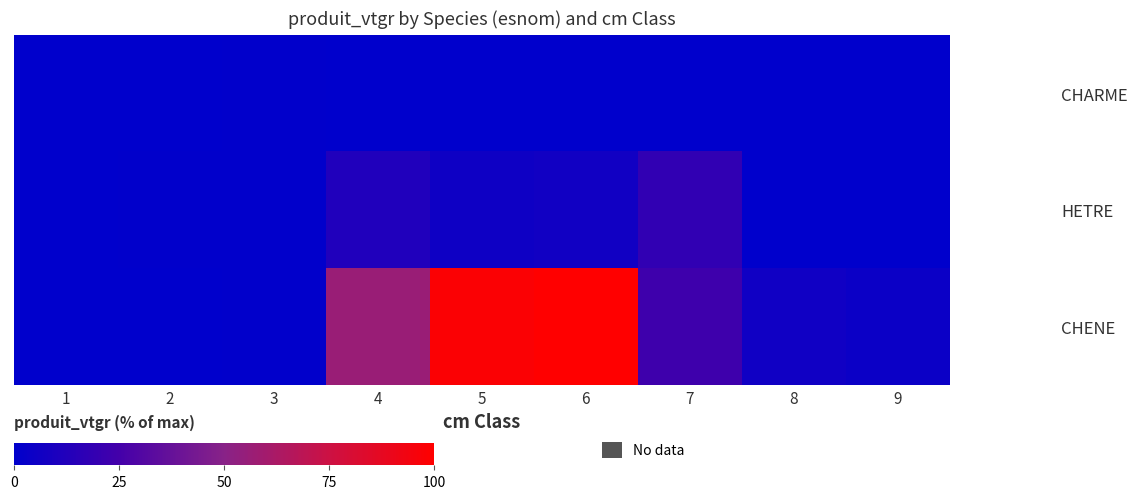

At 4, list the series in order from smallest to largest.

CHARME, HETRE, CHENE